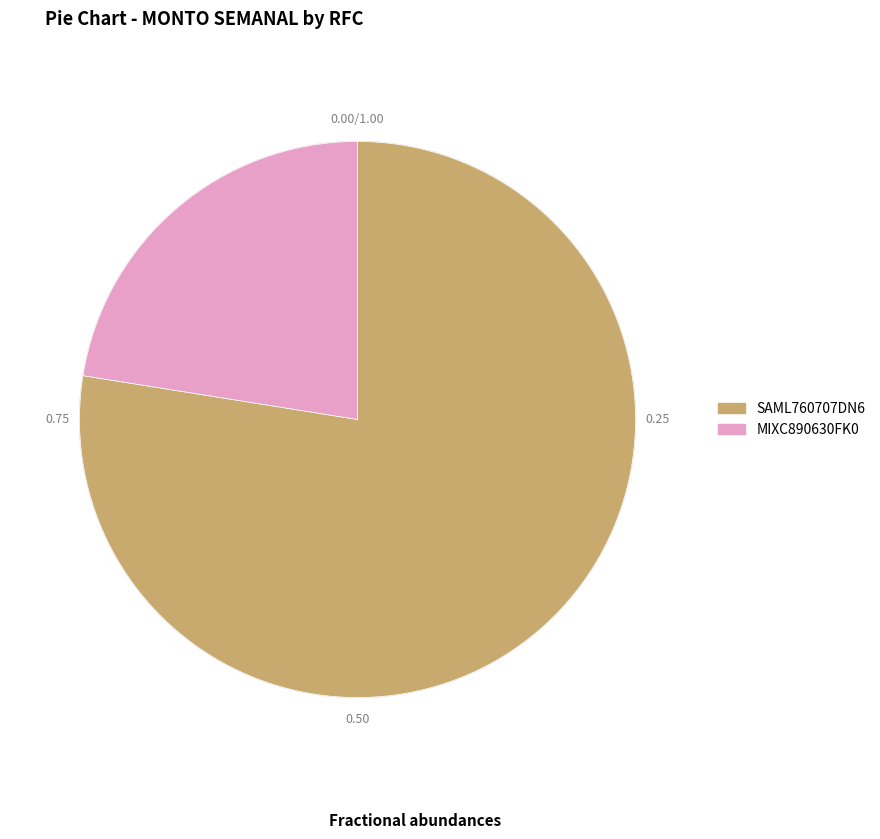

Between SAML760707DN6 and MIXC890630FK0, which is larger?

SAML760707DN6